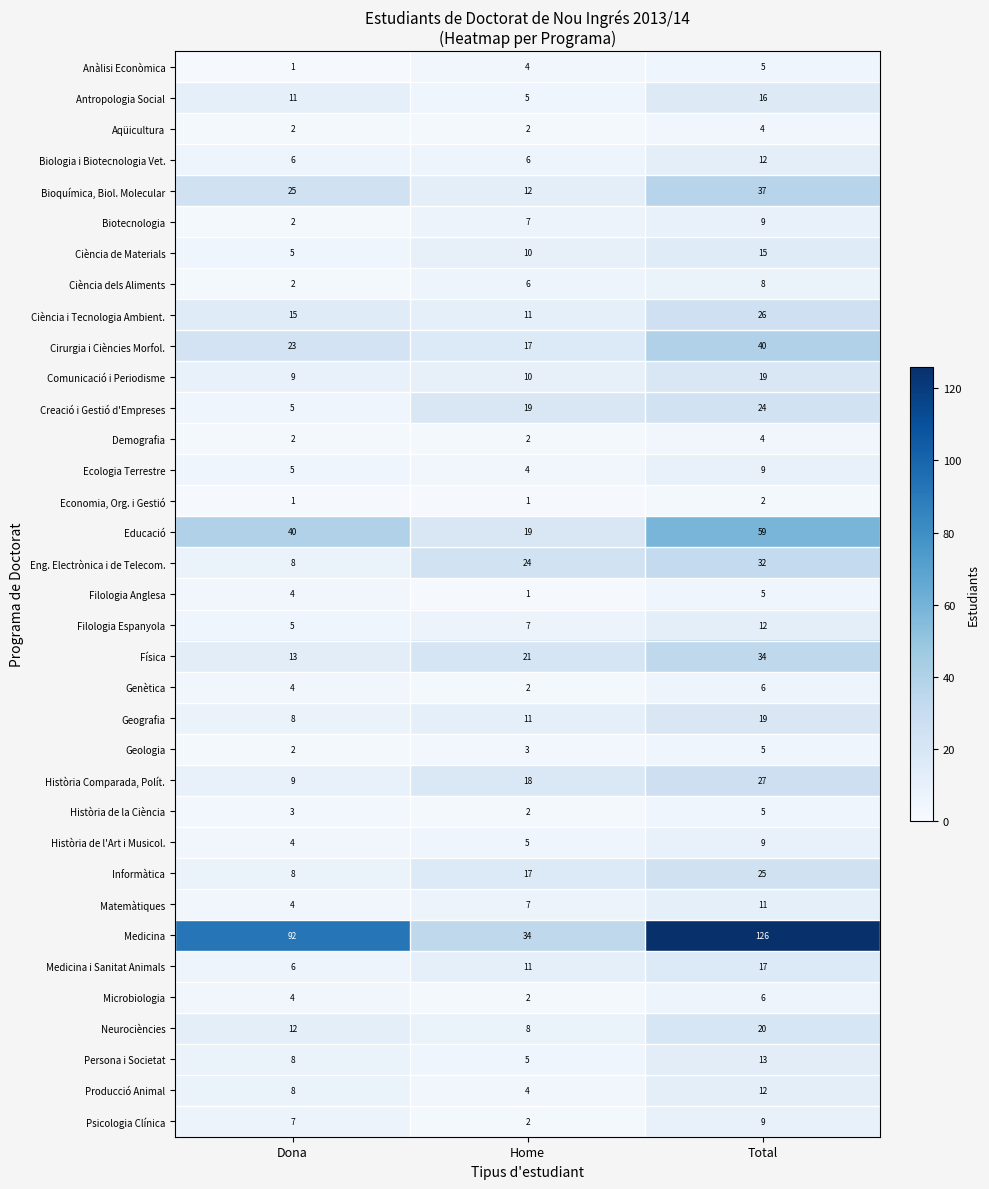

Where is Ciència de Materials nearest to the value 10?

Home